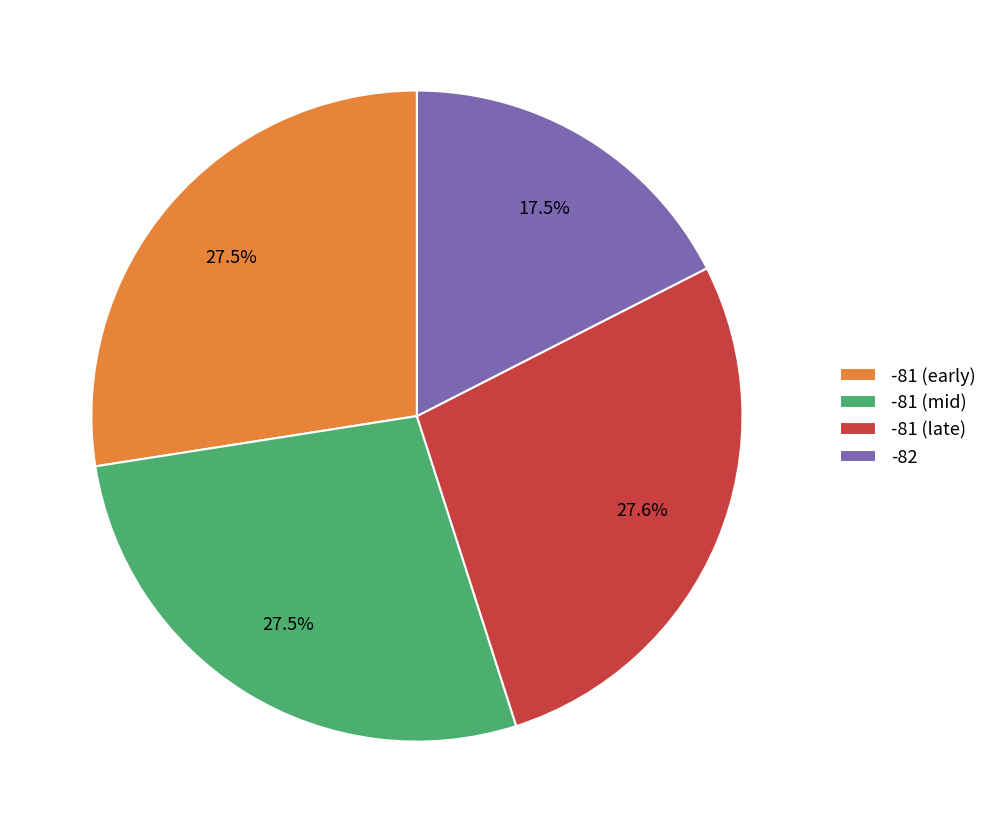

Which has a higher value, -81 (early) or -82?

-81 (early)